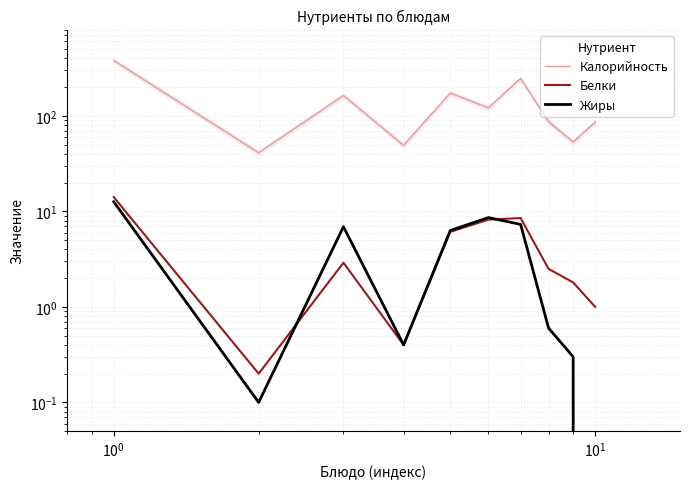

Does the chart display data point markers on the line(s)?

No